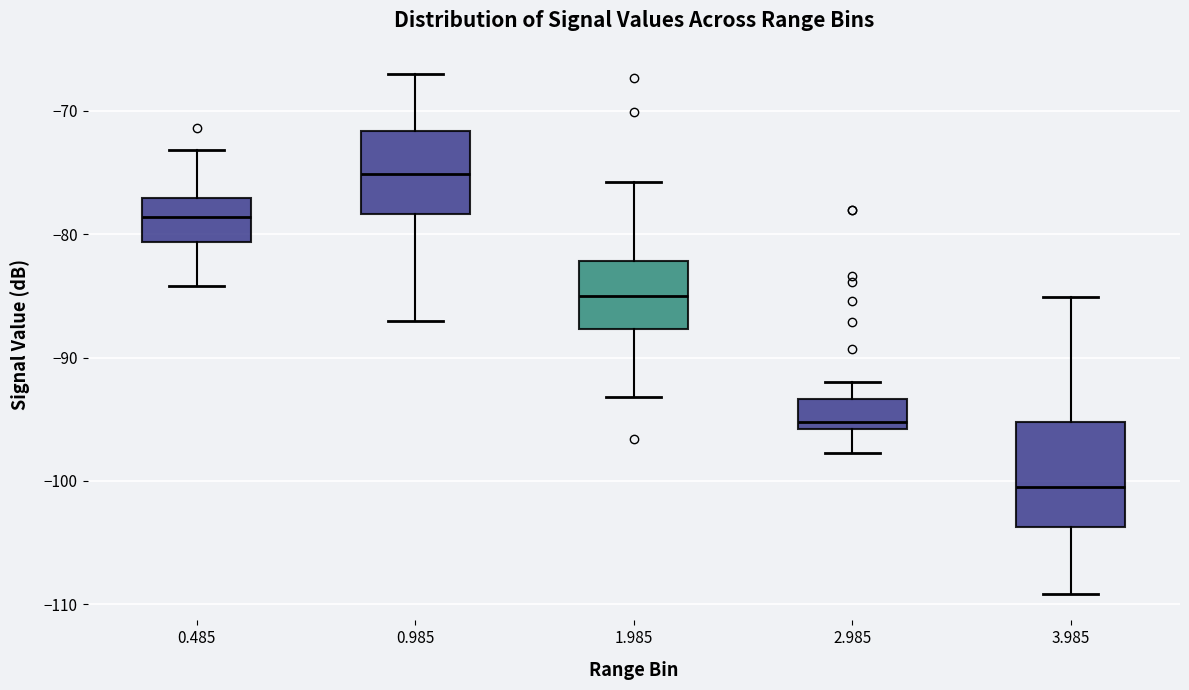

Reading left to right, read every box against the y-axis: the position of its median line, the range the box covers, and the ends of its whiskers. The values are not printed on the chart, so give them approximately, as read against the axis.

0.485: median -79, box -81 to -77, whiskers -84 to -73
0.985: median -75, box -78 to -72, whiskers -87 to -67
1.985: median -85, box -88 to -82, whiskers -93 to -76
2.985: median -95, box -96 to -93, whiskers -98 to -92
3.985: median -100, box -104 to -95, whiskers -109 to -85